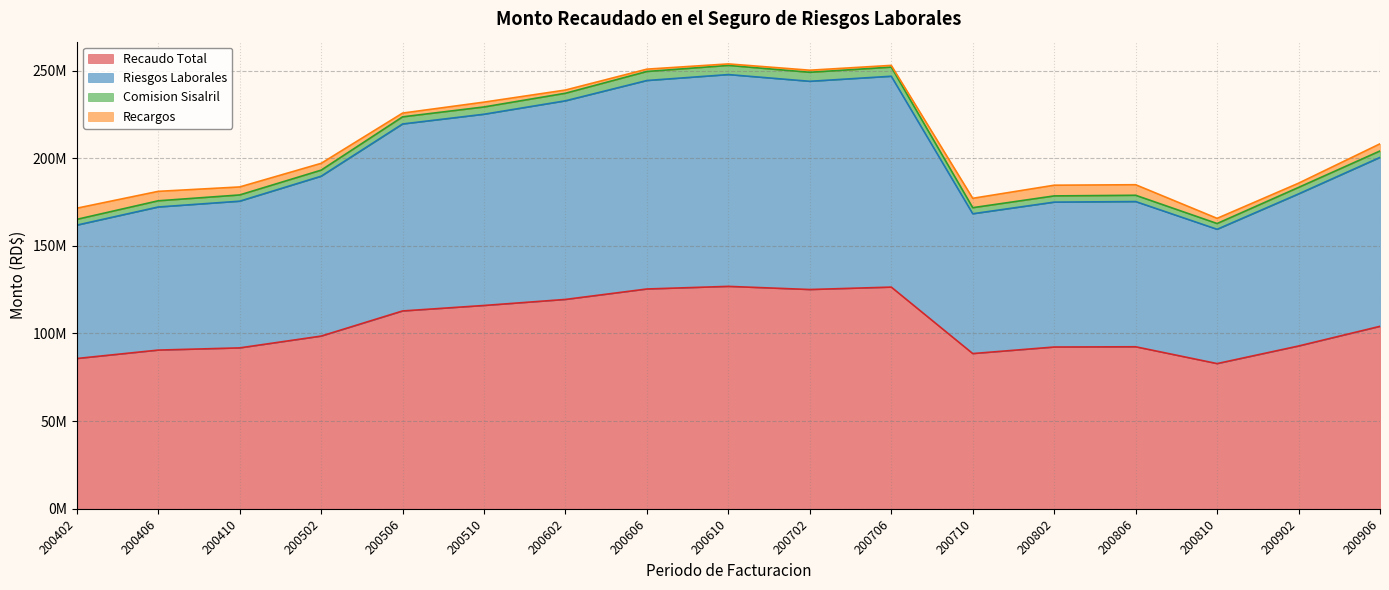

True or false: Riesgos Laborales and Recaudo Total cross at least once.

False